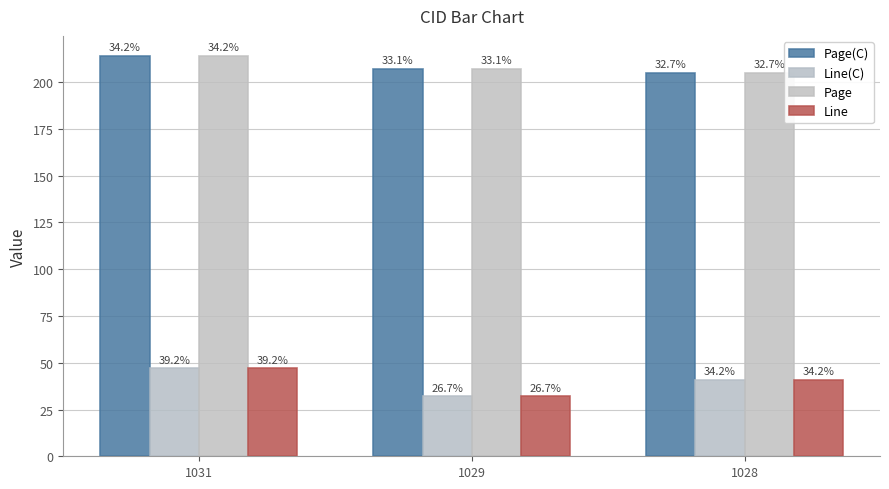

Where does the Line(C) series first go above 41?

1031